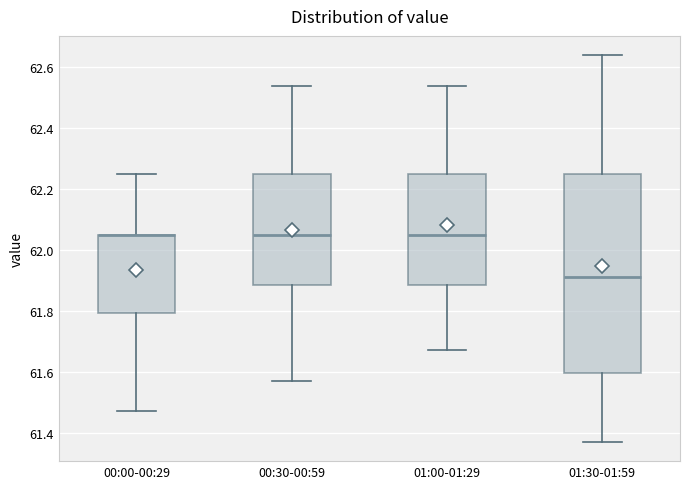

Reading left to right, transcribe this box plot: for each box, give where its median line is, the range the box spans, and where its two whiskers end, as read against the y-axis. The values are not printed on the chart, so give them approximately, as read against the axis.

00:00-00:29: median 62.06 (drawn on the box's upper edge), box 61.80 to 62.06, whiskers 61.48 to 62.26
00:30-00:59: median 62.06, box 61.88 to 62.26, whiskers 61.58 to 62.54
01:00-01:29: median 62.06, box 61.88 to 62.26, whiskers 61.68 to 62.54
01:30-01:59: median 61.92, box 61.60 to 62.26, whiskers 61.38 to 62.64